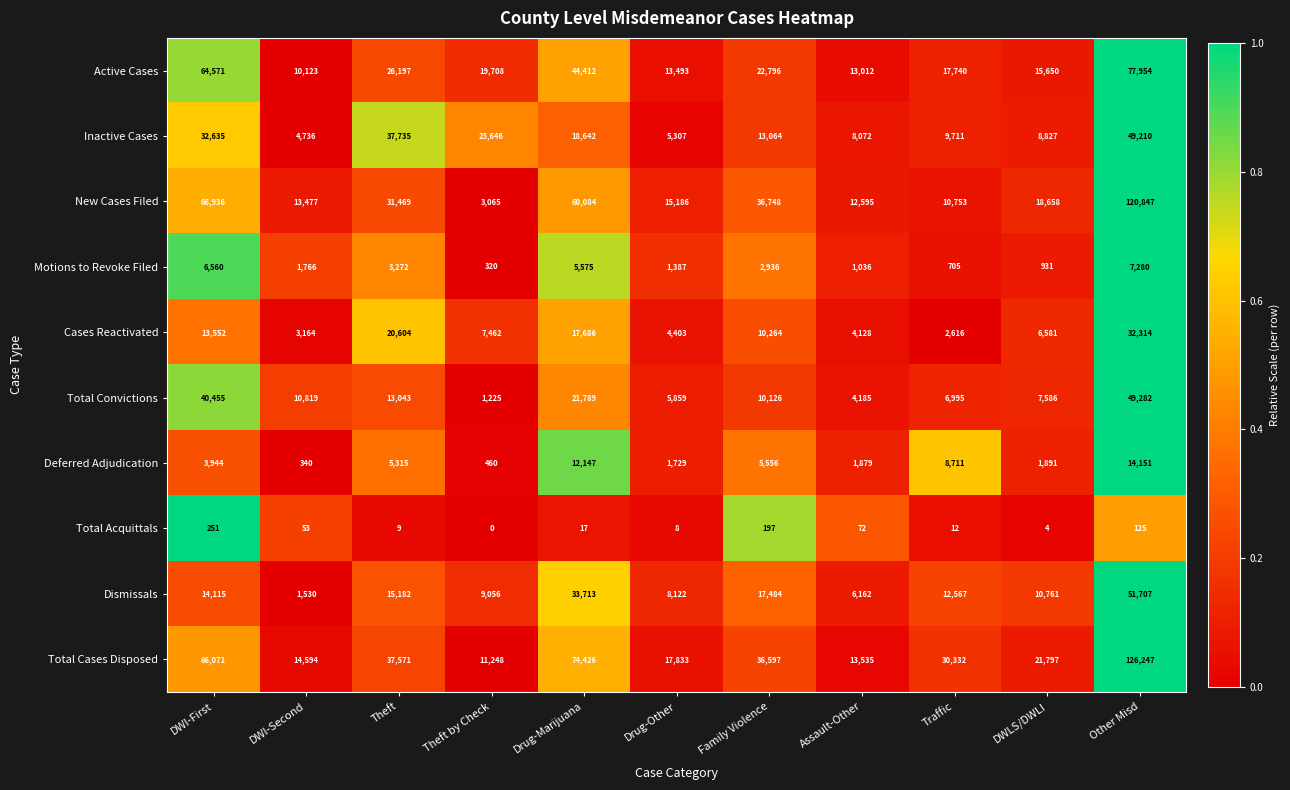

Where does the Cases Reactivated series first go above 7462?

DWI-First